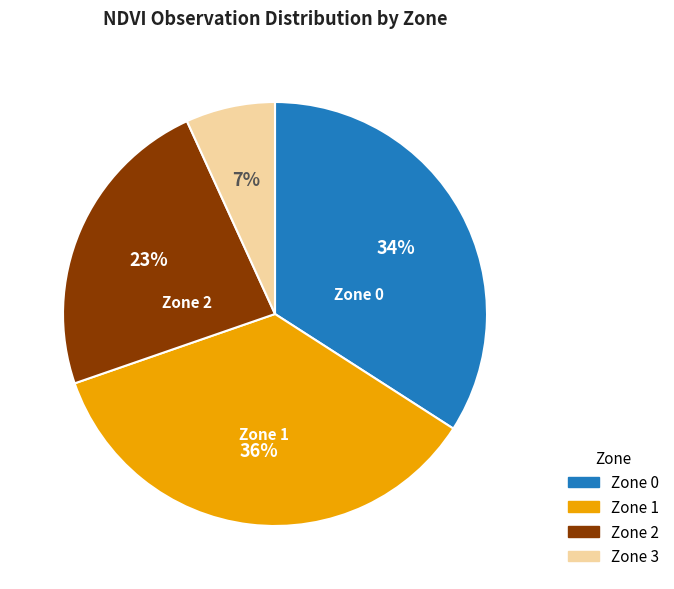

Is the sum of Zone 2 and Zone 0 greater than half?

Yes